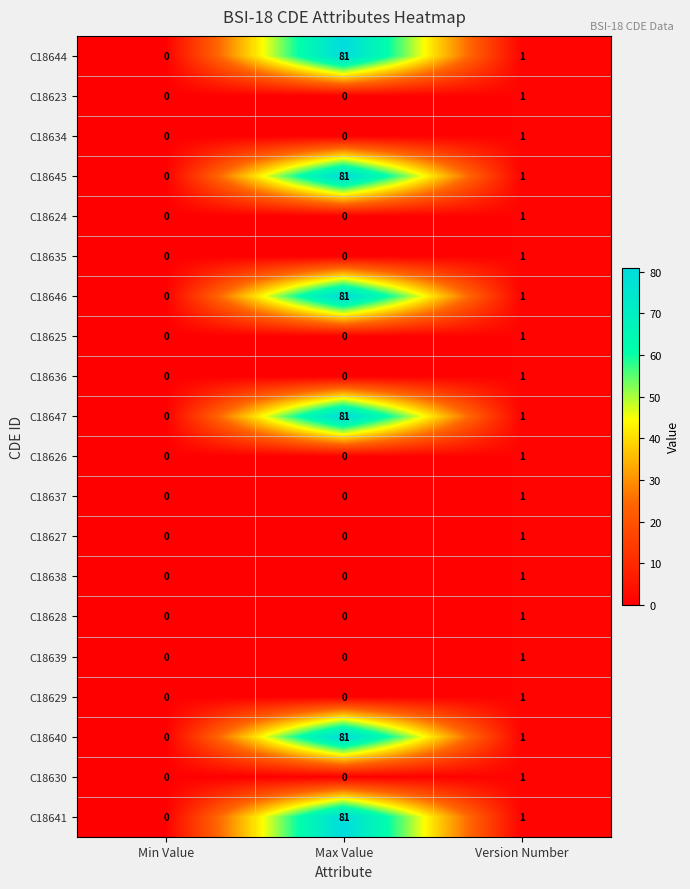

What is the sum of all C18647 values?

82